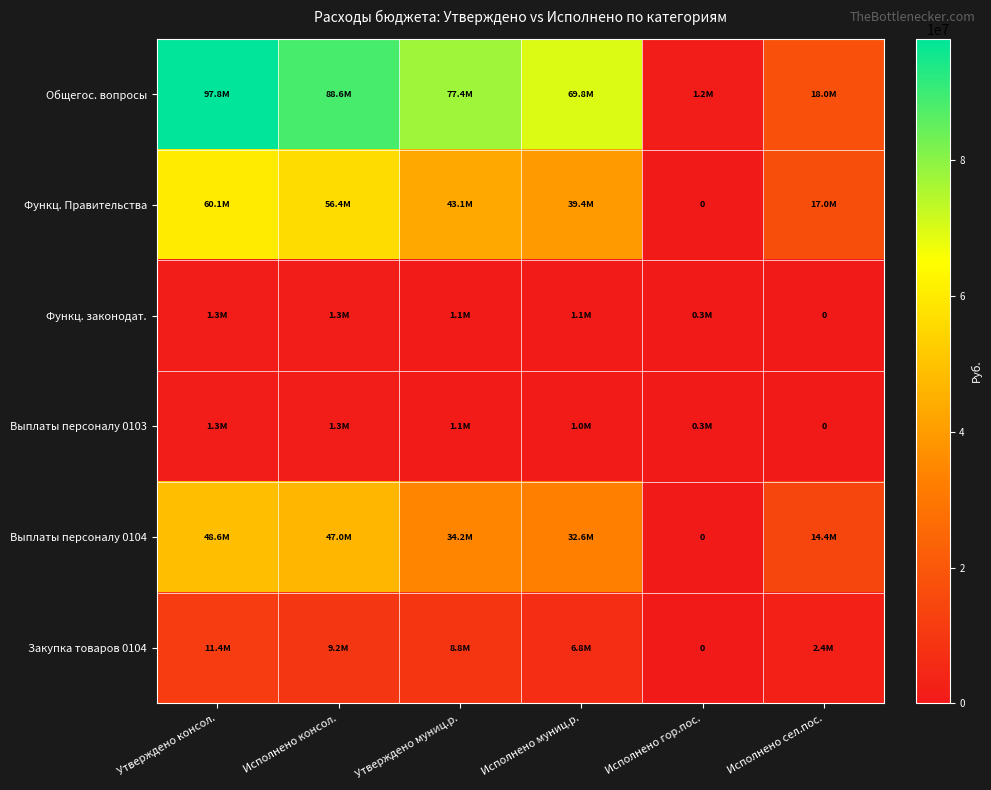

Which series changed the most between Исполнено консол. and Исполнено гор.пос.?

Общегос. вопросы